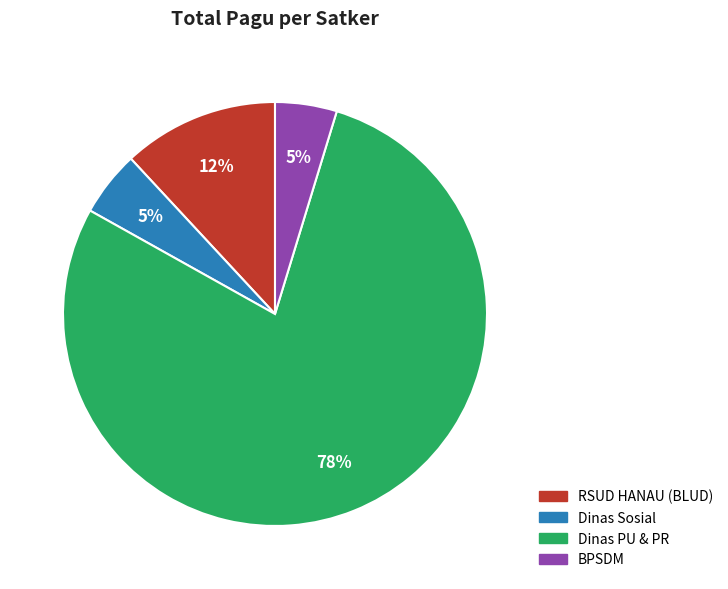

What is the largest slice in the pie chart?

Dinas PU & PR